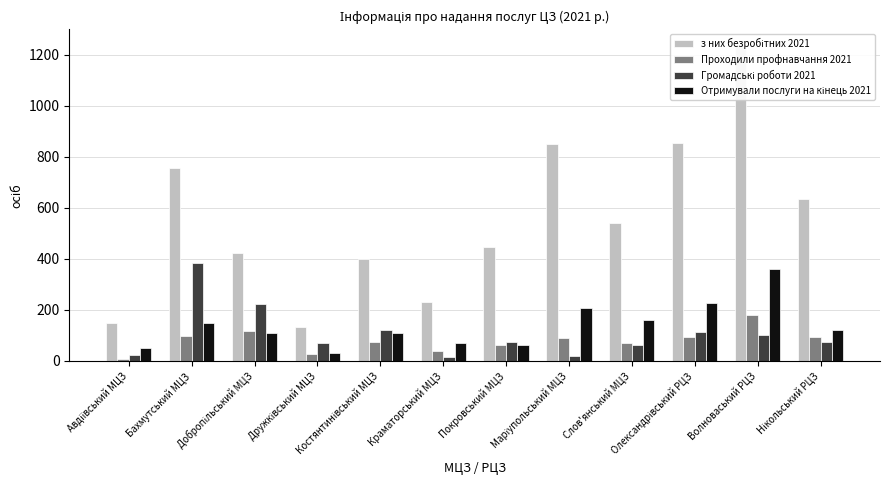

What are all the series names shown in the legend?

з них безробітних 2021, Проходили профнавчання 2021, Громадські роботи 2021, Отримували послуги на кінець 2021